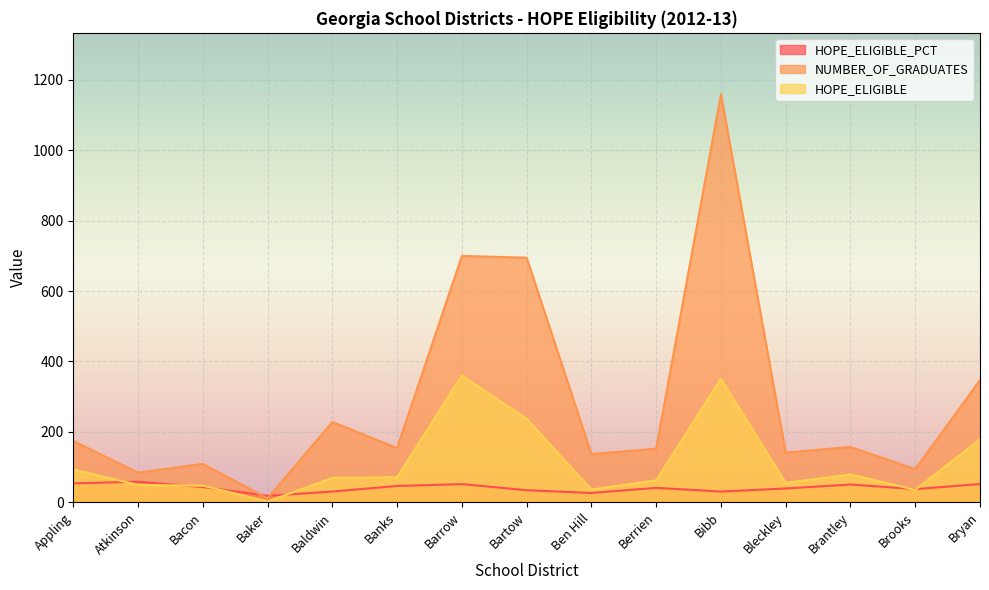

Reading left to right, what are all the values shown in this chart?

HOPE_ELIGIBLE_PCT: 53.5	58.3	43.1	18.2	30.3	46.1	51.4	34.1	26.3	40.8	30.3	39.0	50.3	37.2	51.6
NUMBER_OF_GRADUATES: 174.0	84.0	109.0	11.0	228.0	154.0	700.0	695.0	137.0	152.0	1160.0	141.0	157.0	94.0	347.0
HOPE_ELIGIBLE: 93.0	49.0	47.0	2.0	69.0	71.0	360.0	237.0	36.0	62.0	351.0	55.0	79.0	35.0	179.0